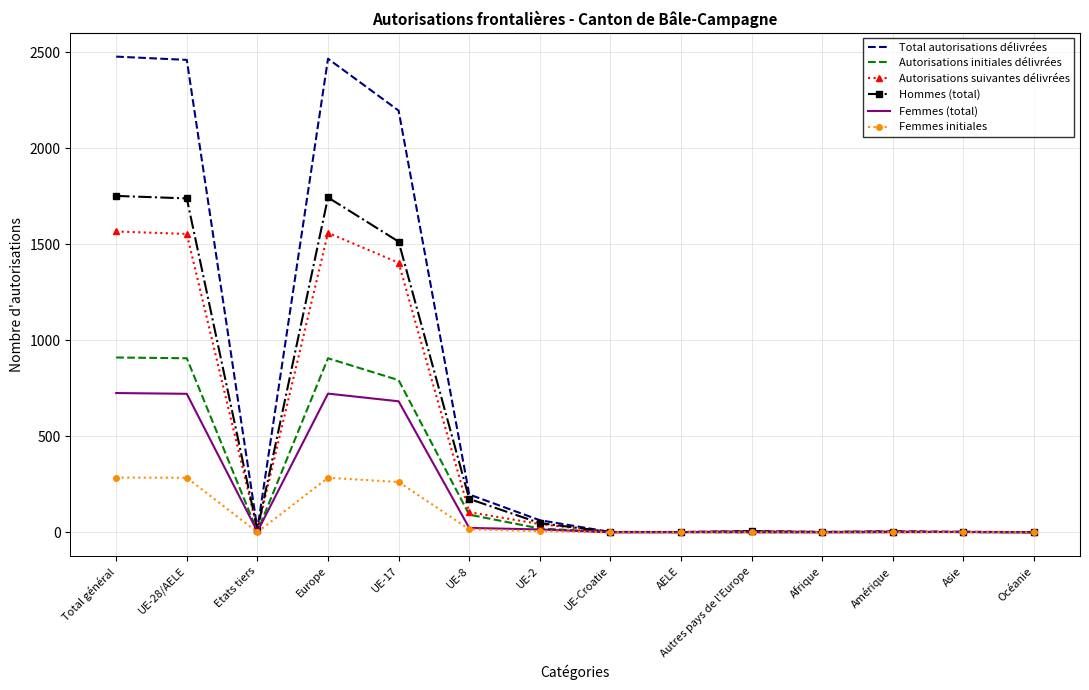

Which series has the largest total across all categories?

Total autorisations délivrées